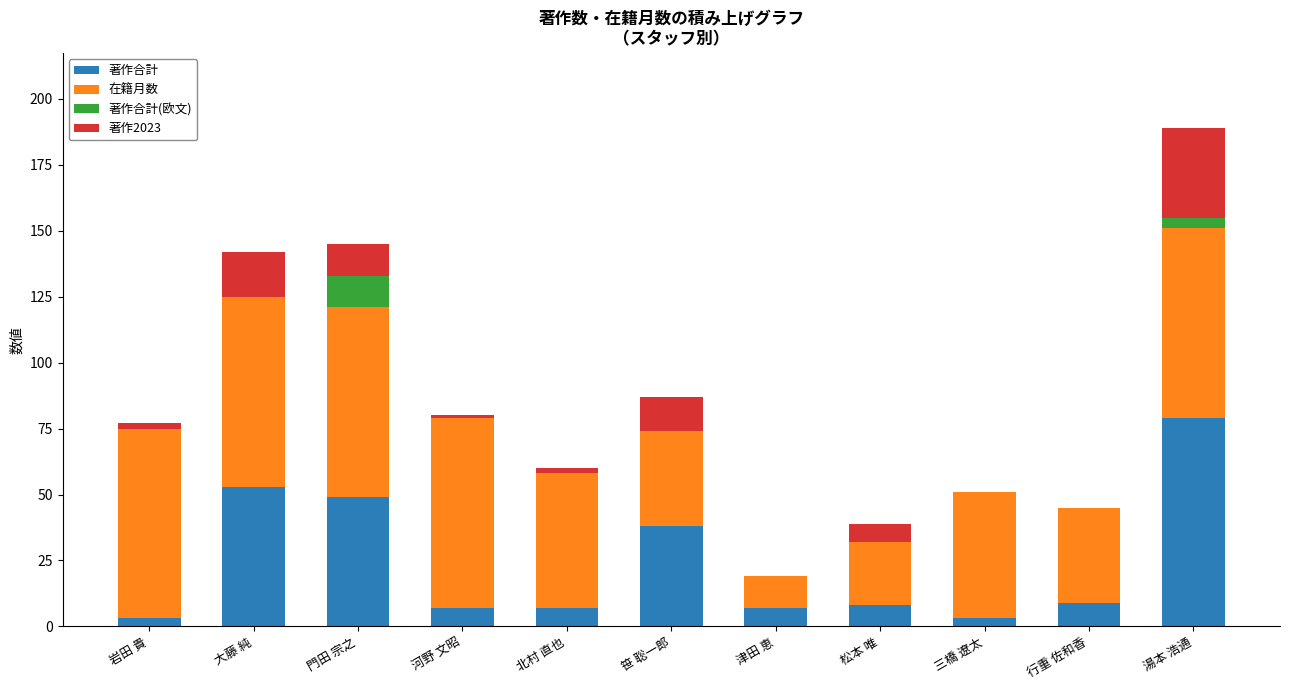

What is the maximum value for 著作合計?

79